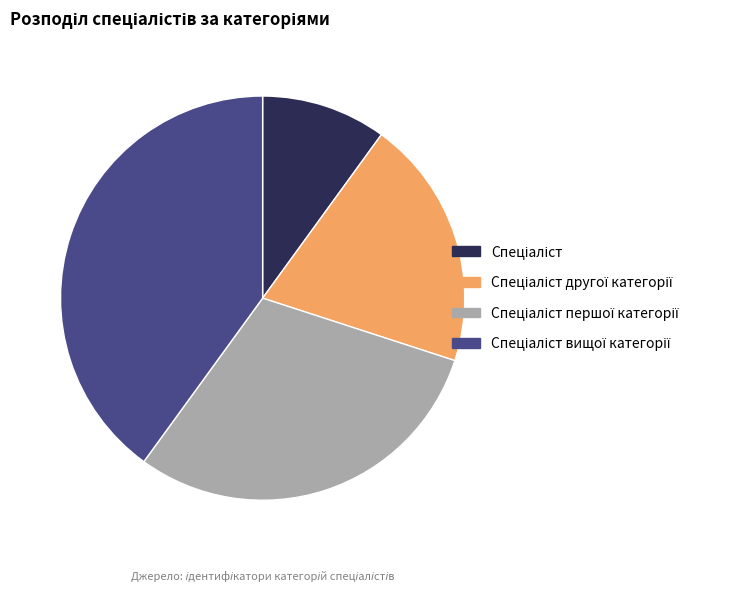

Does any single category account for the majority?

No